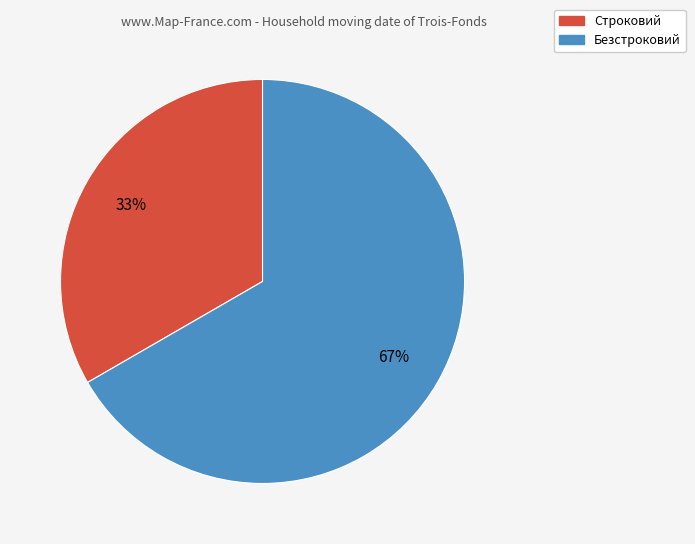

To the nearest percent, what portion does Строковий represent?

33%